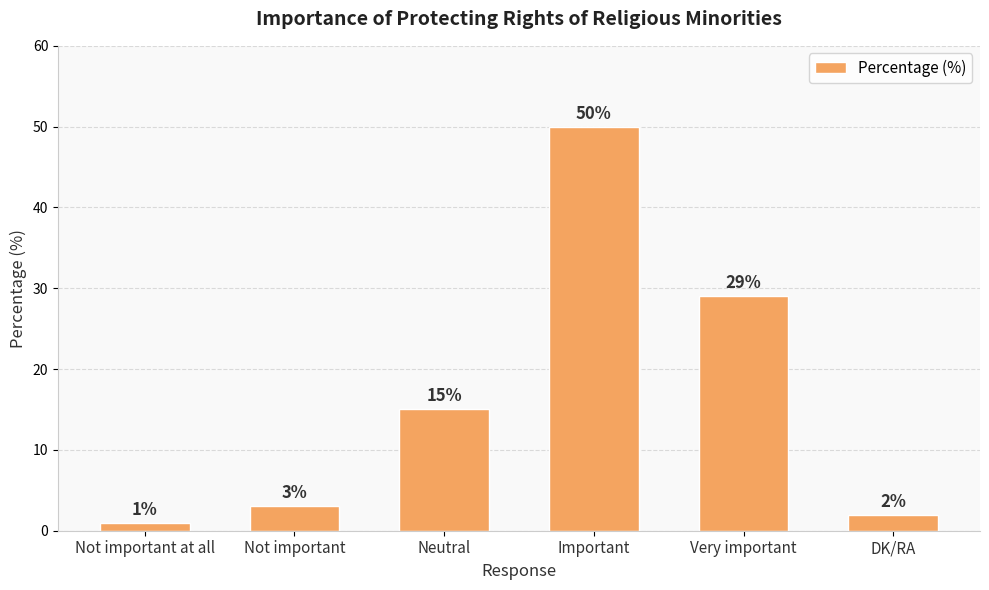

Reading left to right, what are all the values shown in this chart?

Not important at all=1	Not important=3	Neutral=15	Important=50	Very important=29	DK/RA=2